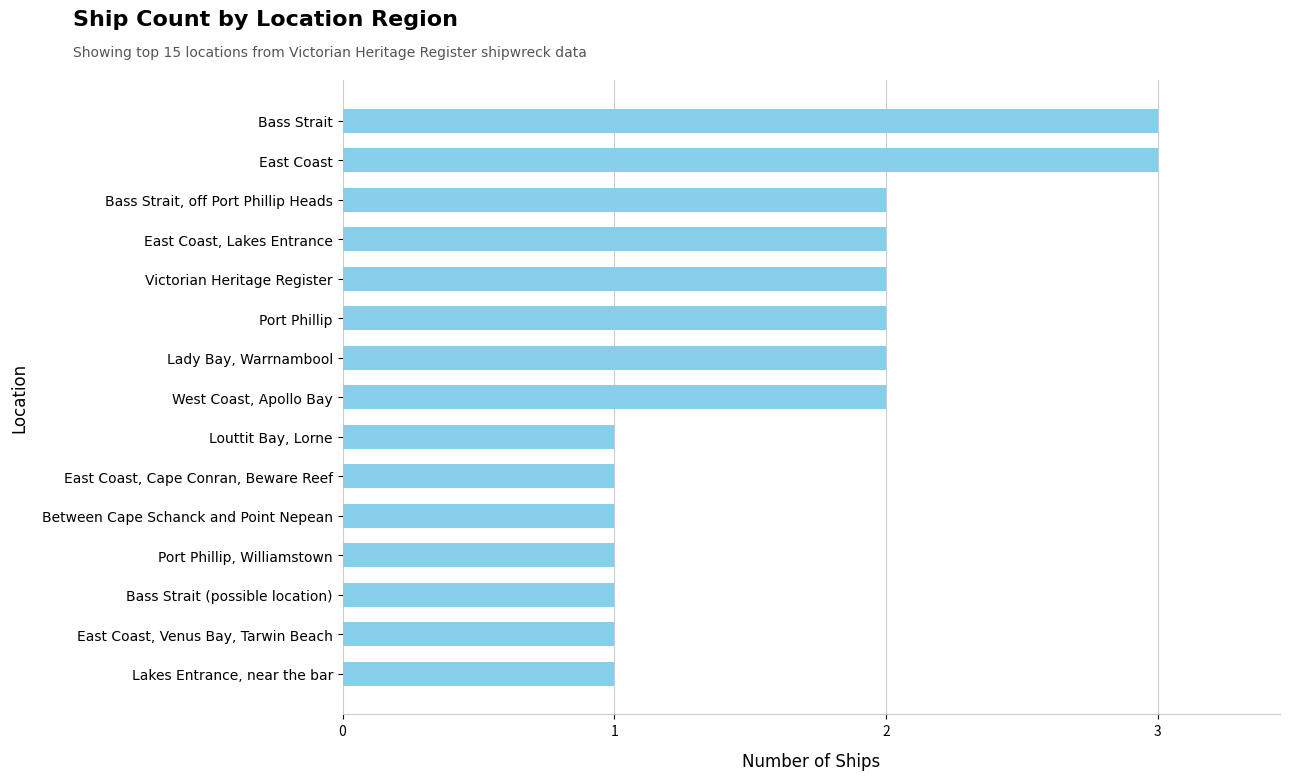

What is the change in value from Between Cape Schanck and Point Nepean to Port Phillip?

+1